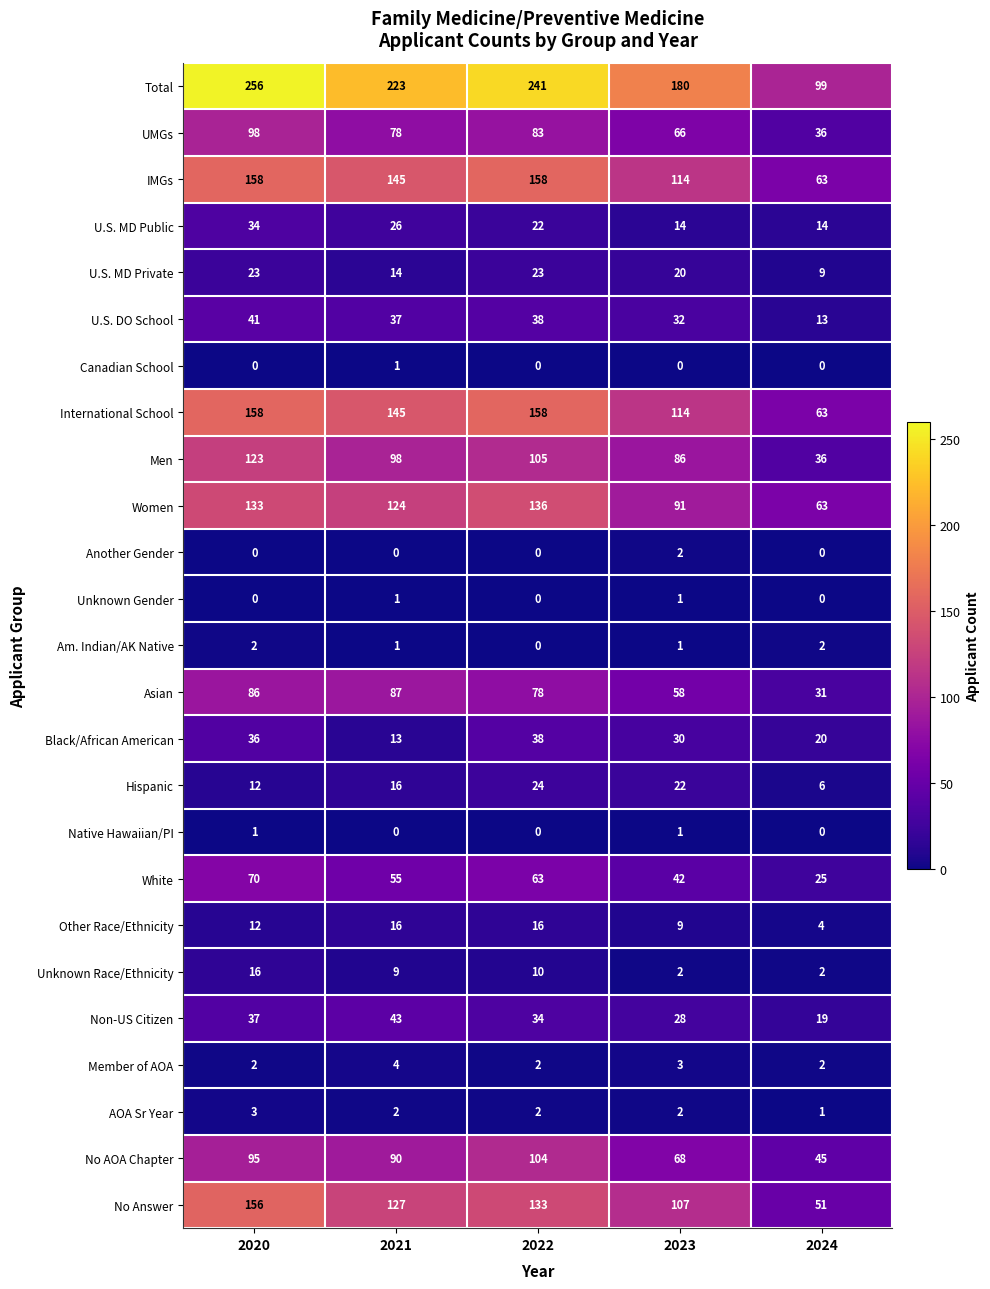

Which category has the lowest value in the No Answer series?

2024